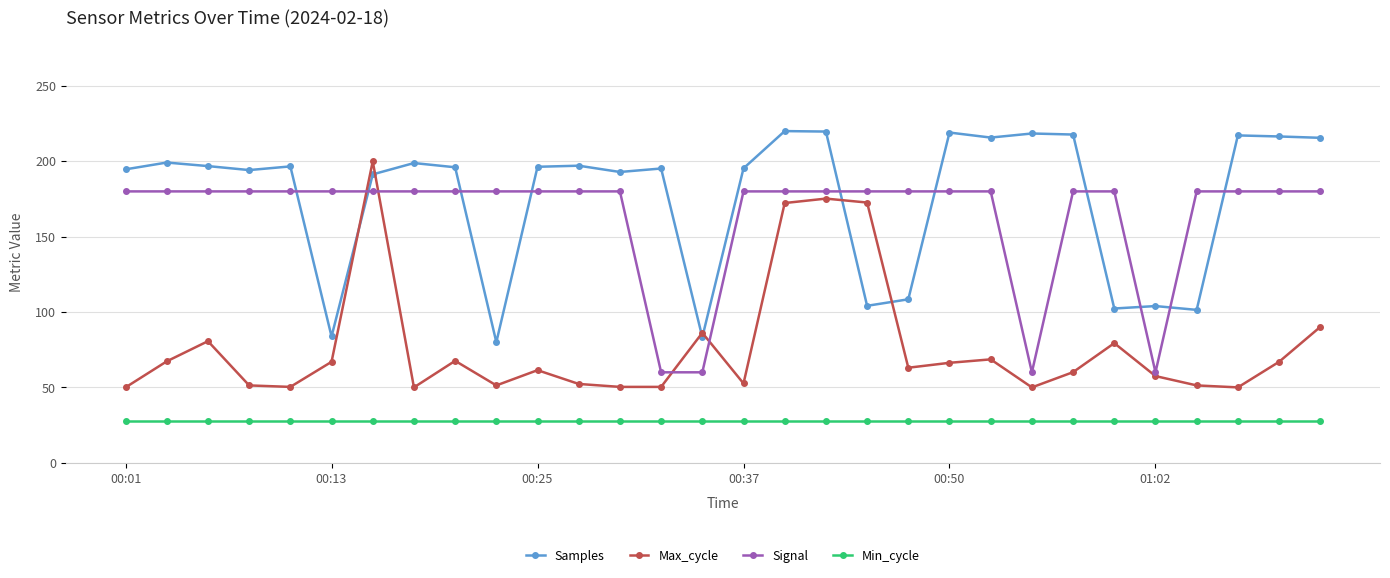

Rank the series by their maximum value, from highest to lowest.

Samples, Max_cycle, Signal, Min_cycle